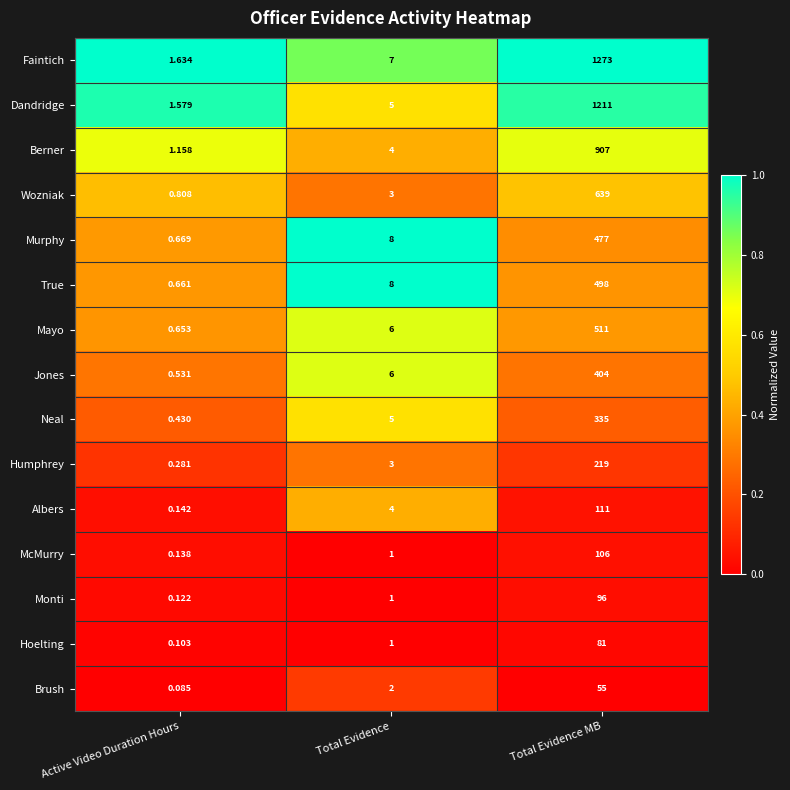

Between Active Video Duration Hours and Total Evidence MB, which series saw the biggest shift?

Faintich